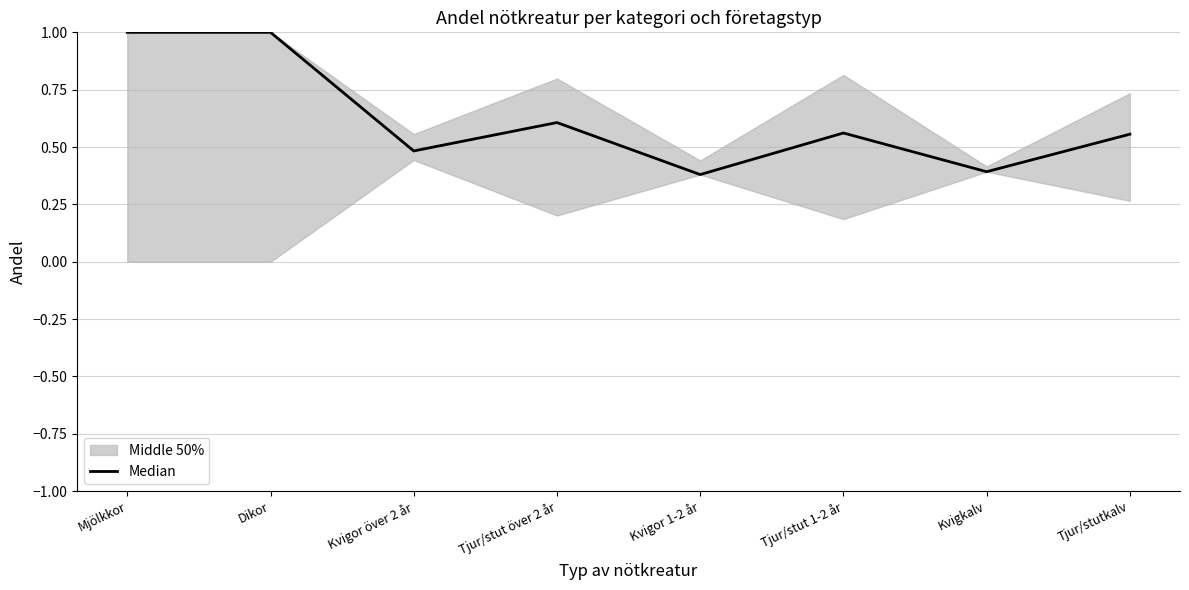

List the labels in order of value, largest first.

Mjölkkor, Dikor, Tjur/stut över 2 år, Tjur/stut 1-2 år, Tjur/stutkalv, Kvigor över 2 år, Kvigkalv, Kvigor 1-2 år